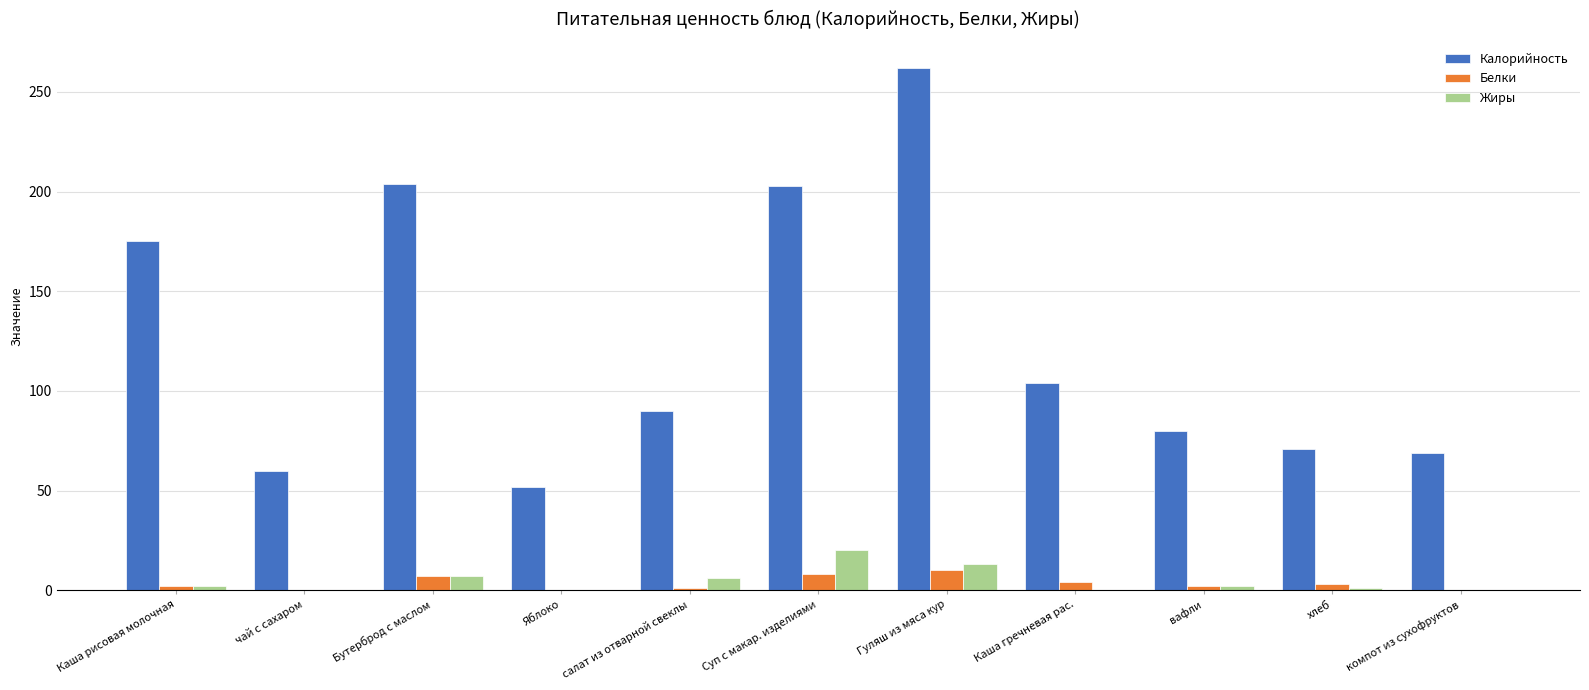

Where is Калорийность nearest to the value 157?

Каша рисовая молочная